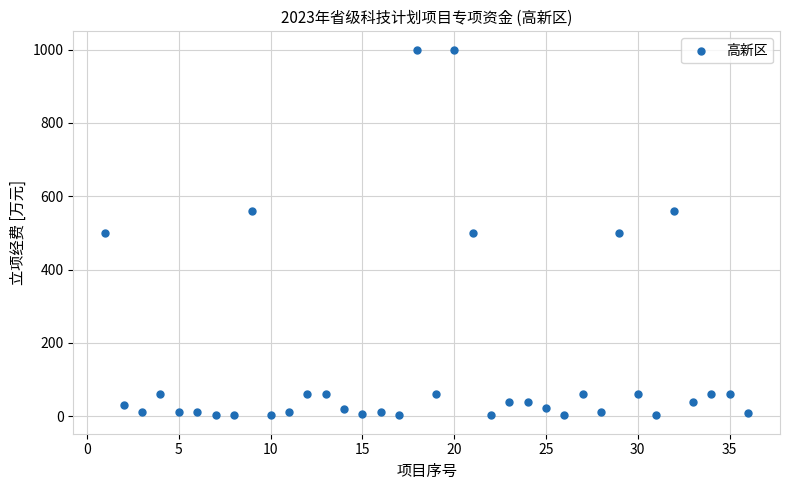

What is the range of Y values (max minus min)?

998.0